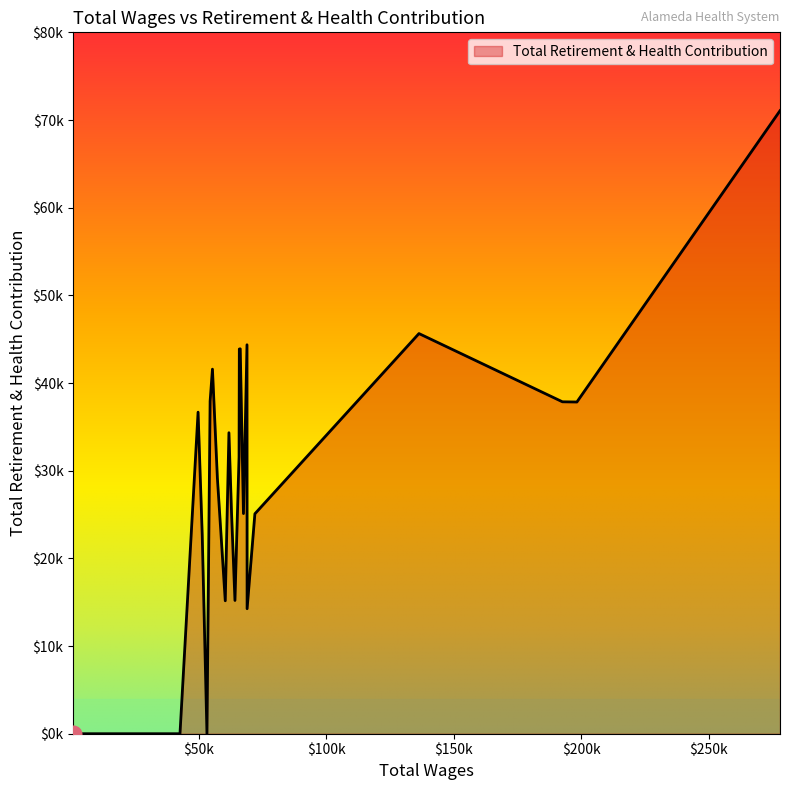

Does the chart display data point markers on the line(s)?

No